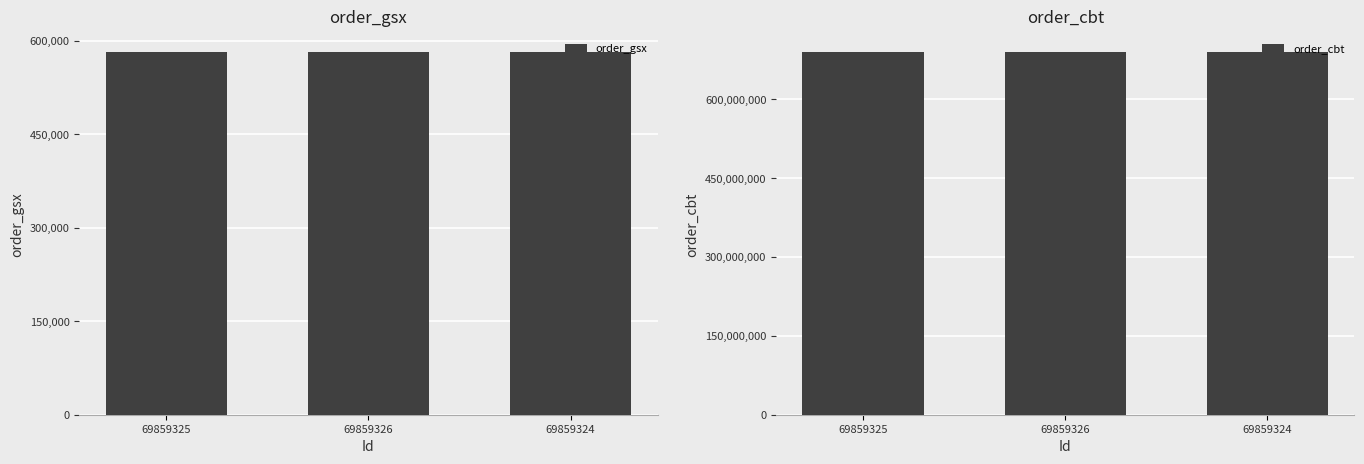

What is the sum of the order_gsx values at 69859326 and 69859324?

1164238